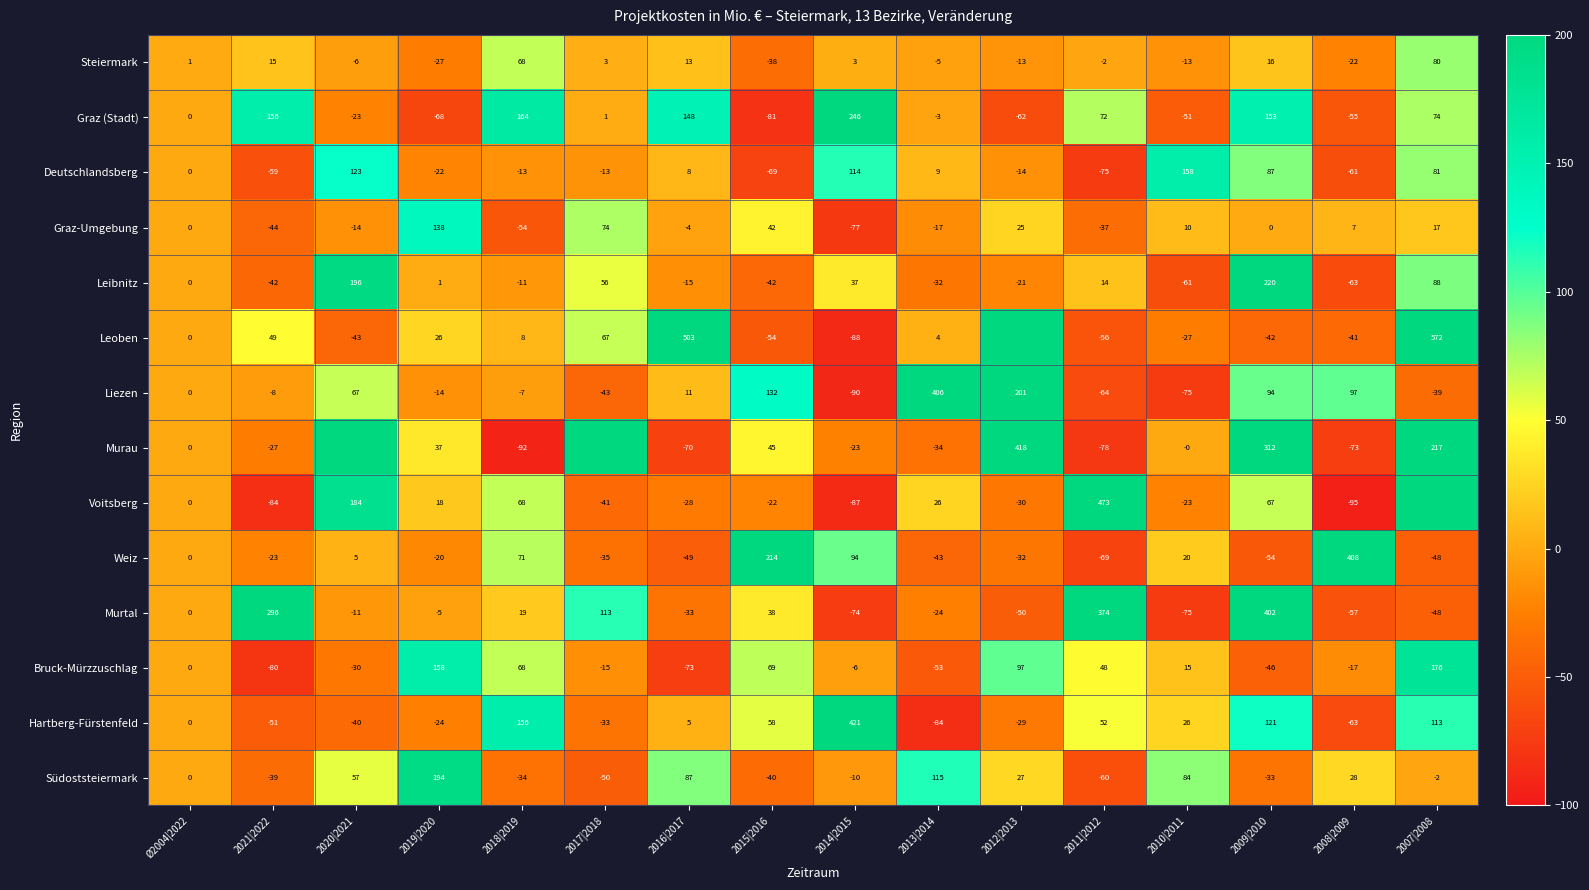

What is the difference between the maximum and second lowest values in the Südoststeiermark series?

244.0